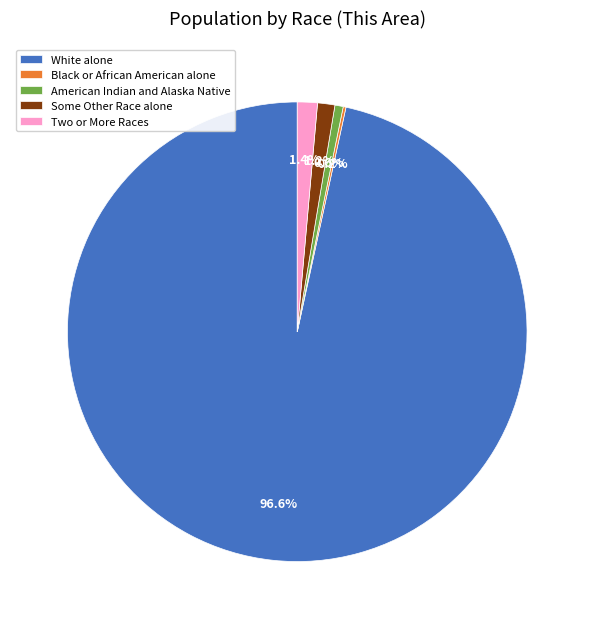

Which slice is the largest?

White alone